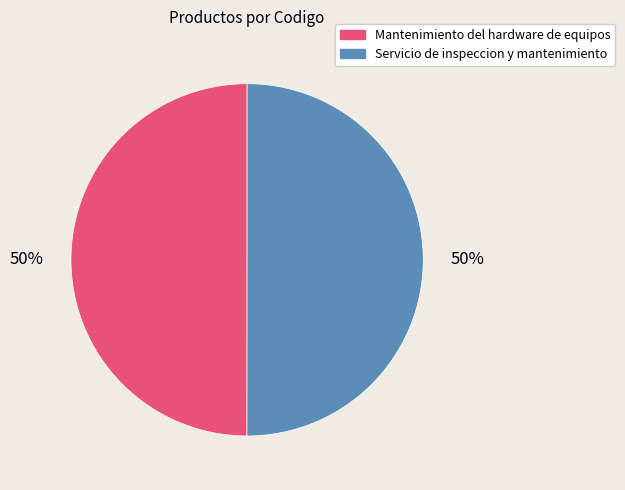

To the nearest percent, what percentage of the pie is Servicio de inspeccion y mantenimiento?

50%